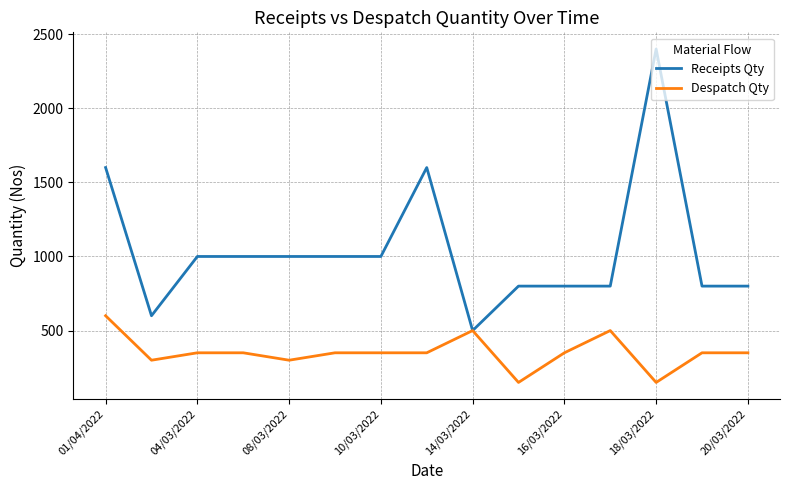

List the series in order of their peak value, lowest first.

Despatch Qty, Receipts Qty